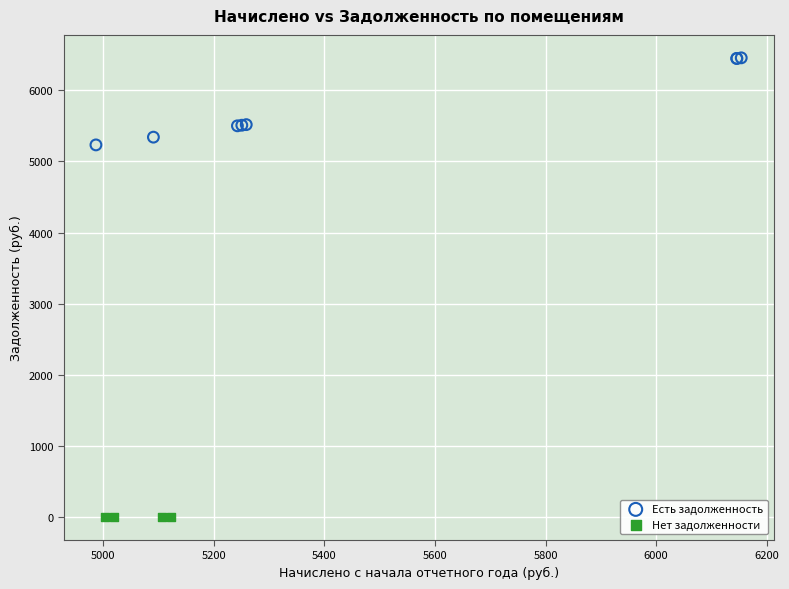

Which series contains the highest Y value?

Есть задолженность